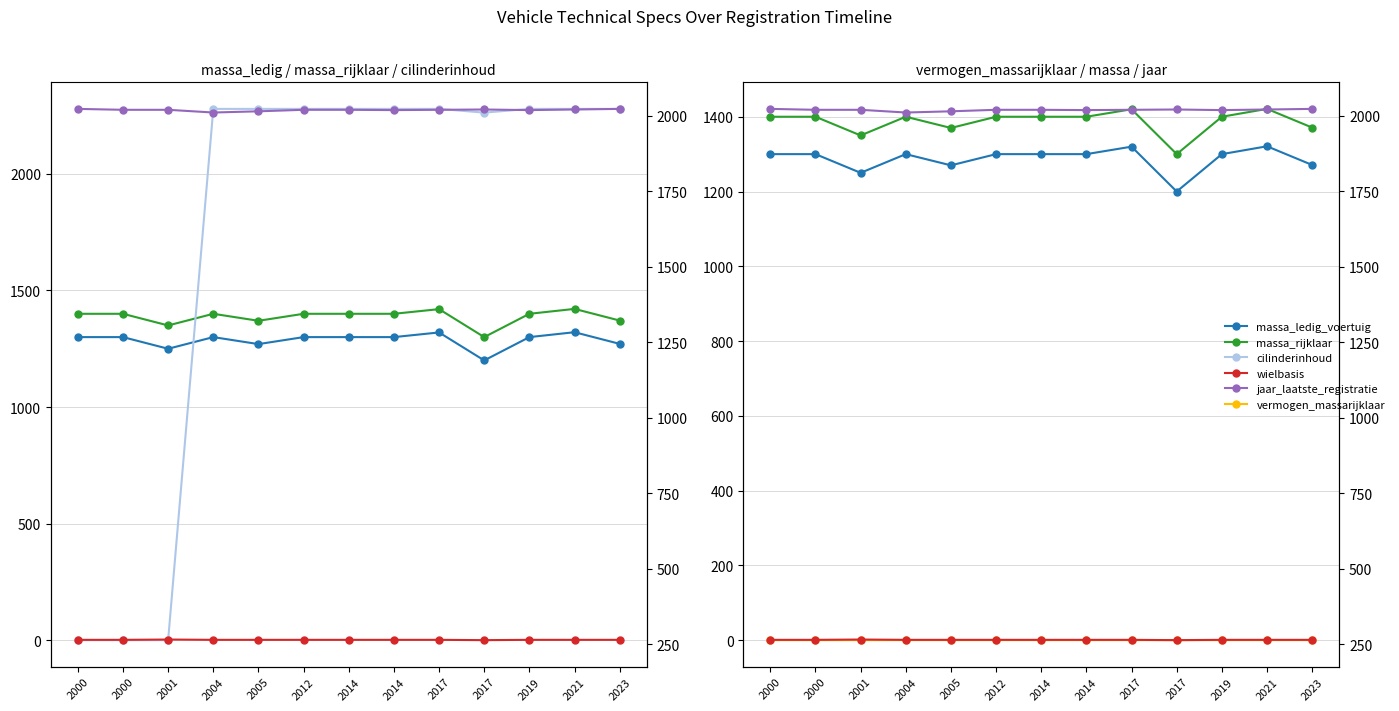

Reading right to left, what are all the values shown in this chart?

massa_ledig_voertuig: 2023=1271.0	2021=1321.0	2019=1300.0	2017=1200.0	2017=1320.0	2014=1300.0	2014=1300.0	2012=1300.0	2005=1270.0	2004=1300.0	2001=1250.0	2000=1300.0	2000=1300.0
massa_rijklaar: 2023=1371.0	2021=1421.0	2019=1400.0	2017=1300.0	2017=1420.0	2014=1400.0	2014=1400.0	2012=1400.0	2005=1370.0	2004=1400.0	2001=1350.0	2000=1400.0	2000=1400.0
cilinderinhoud: 2023=2279.0	2021=2279.0	2019=2279.0	2017=2263.0	2017=2279.0	2014=2279.0	2014=2279.0	2012=2279.0	2005=2279.0	2004=2279.0	2001=0.0	2000=0.0	2000=0.0
vermogen_massarijklaar: 2023=0.1	2021=0.1	2019=0.1	2017=0.1	2017=0.1	2014=0.1	2014=0.1	2012=0.1	2005=0.1	2004=0.1	2001=0.0	2000=0.0	2000=0.0
wielbasis: 2023=265.0	2021=265.0	2019=265.0	2017=264.0	2017=265.0	2014=265.0	2014=265.0	2012=265.0	2005=265.0	2004=265.0	2001=266.0	2000=265.0	2000=265.0
jaar_laatste_registratie: 2023=2023.0	2021=2021.0	2019=2019.0	2017=2021.0	2017=2020.0	2014=2019.0	2014=2020.0	2012=2020.0	2005=2015.0	2004=2011.0	2001=2020.0	2000=2020.0	2000=2023.0